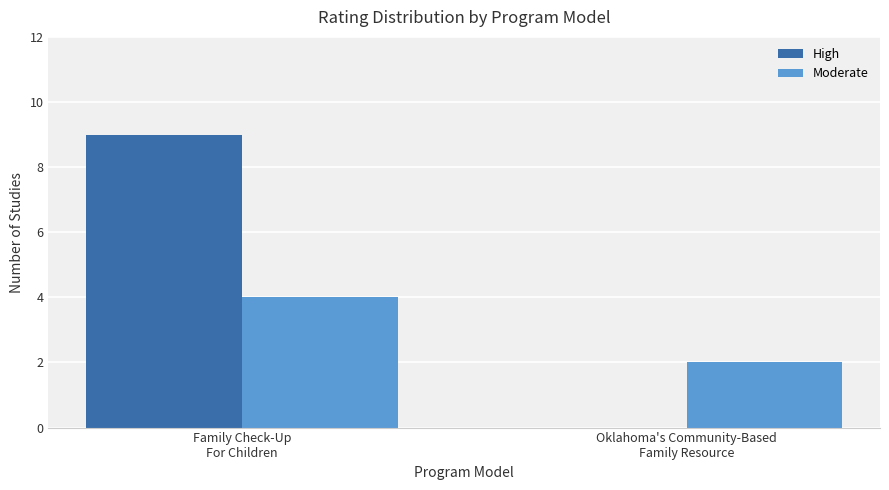

Reading left to right, extract all data points from this chart.

High: 9	0
Moderate: 4	2